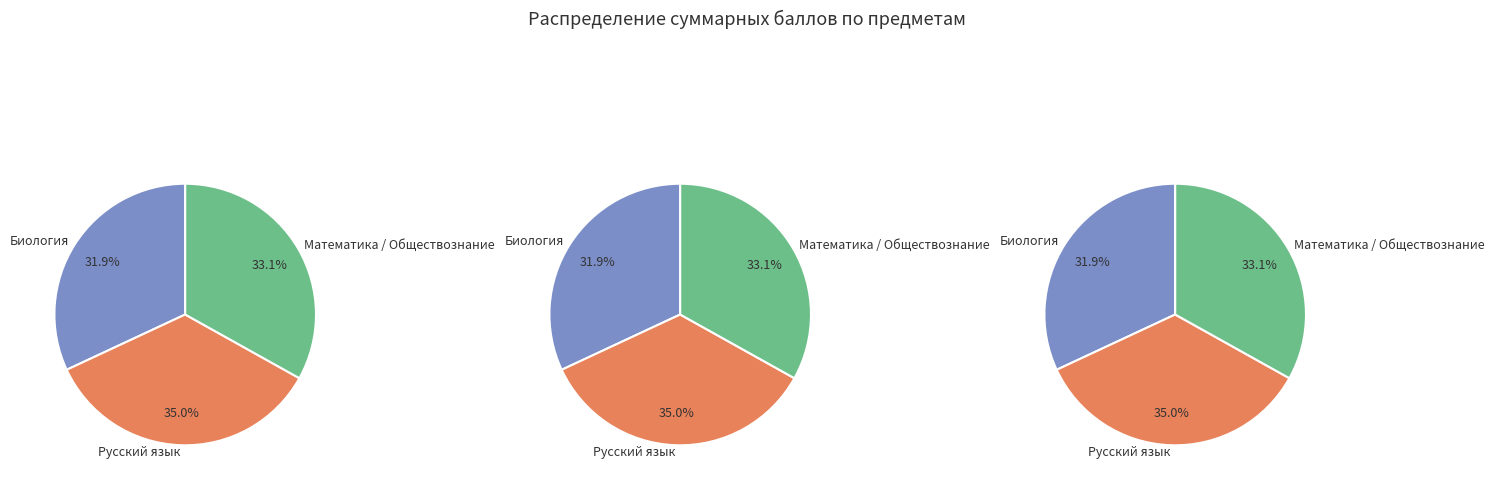

Which series has the largest range (max minus min)?

Биология